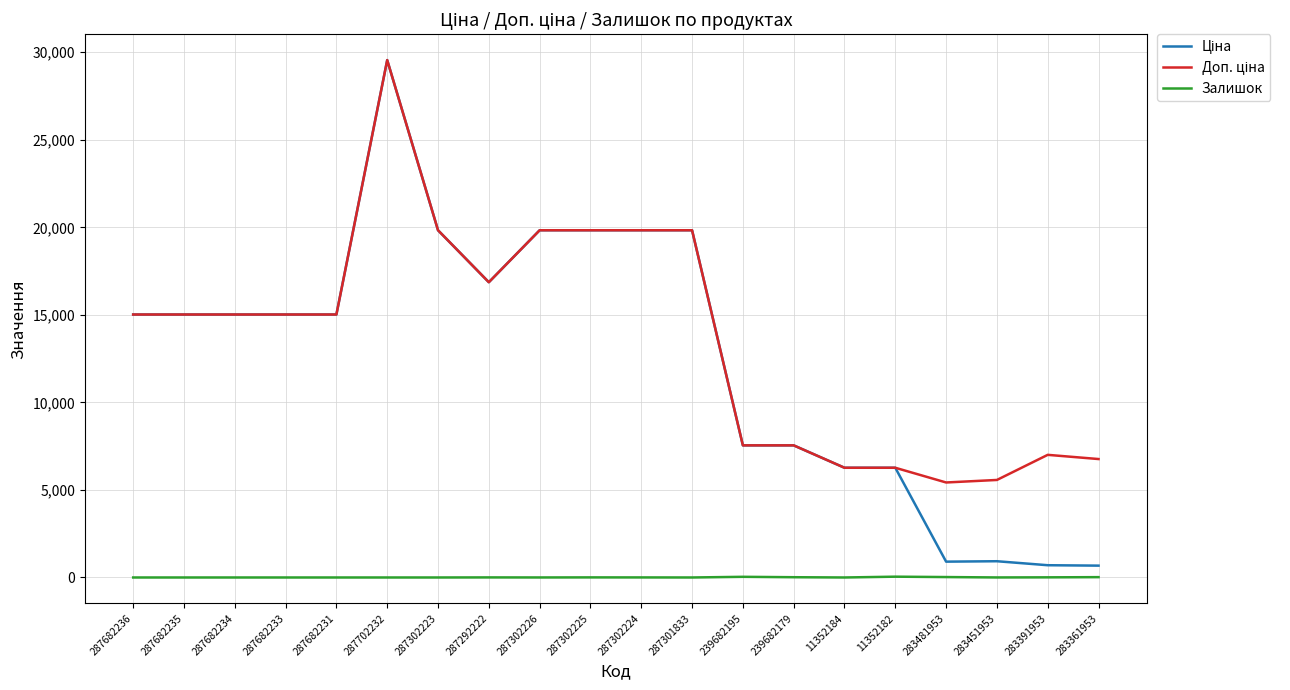

What position from the right is 287302223?

14